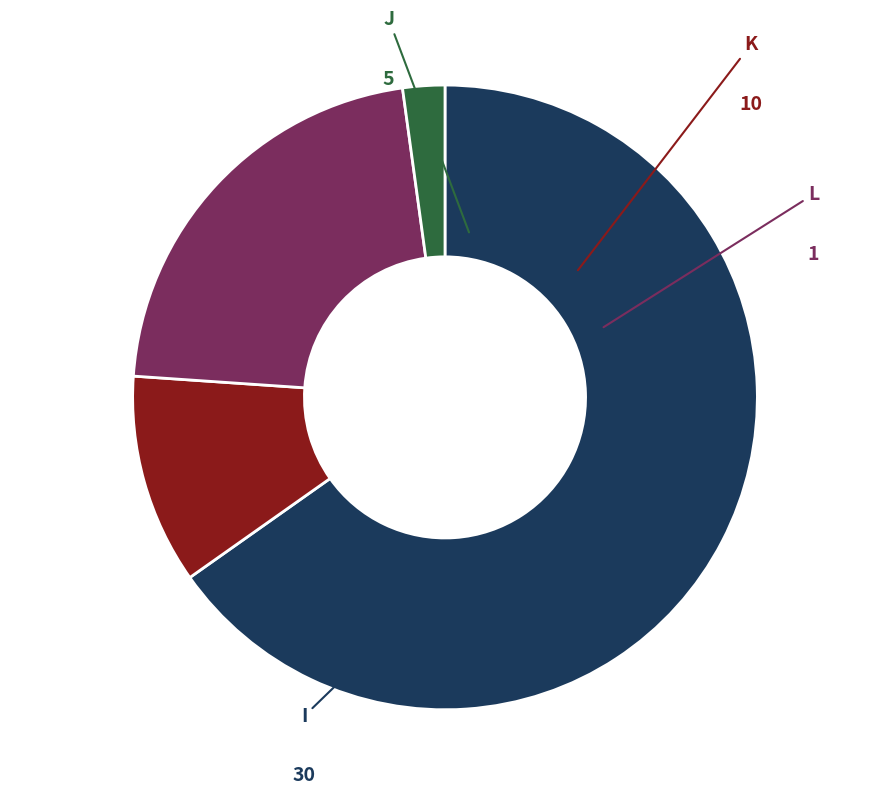

To the nearest percent, what percentage of the pie is J?

11%